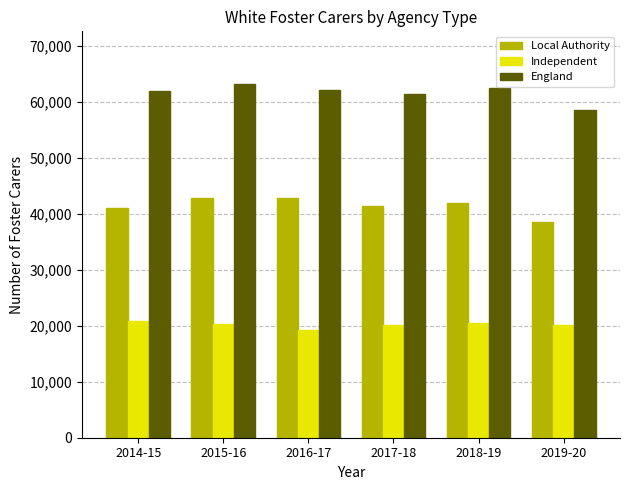

What value does the England series have at 2017-18, to the nearest 100?

61400